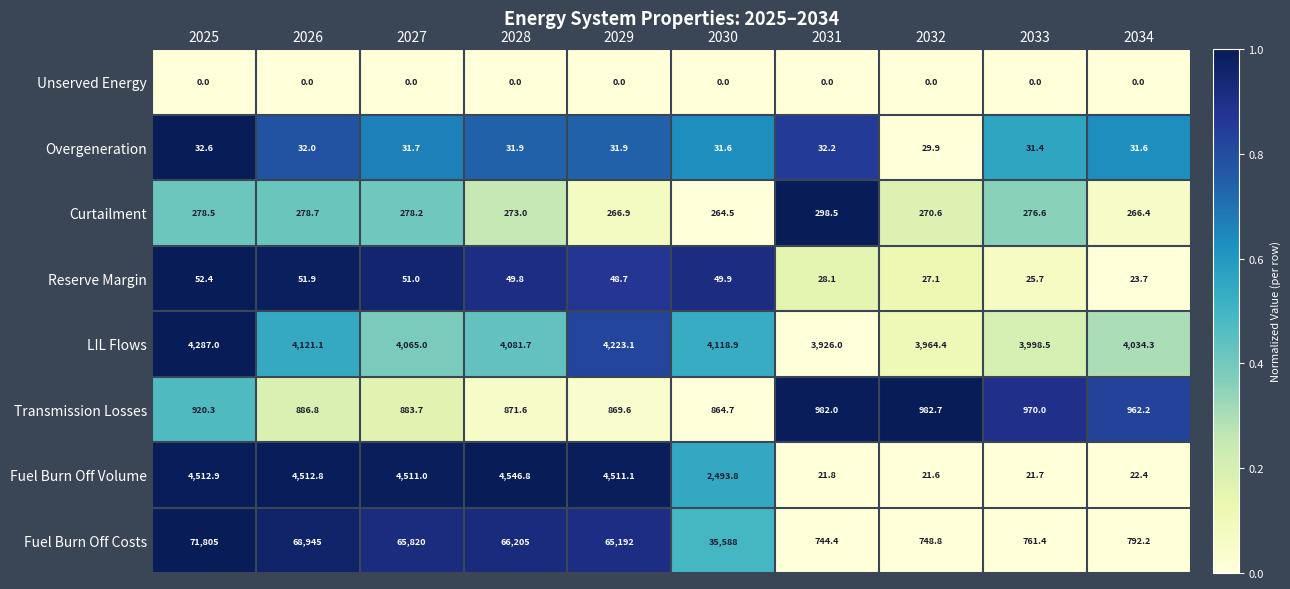

What is the greatest value displayed?

71805.0